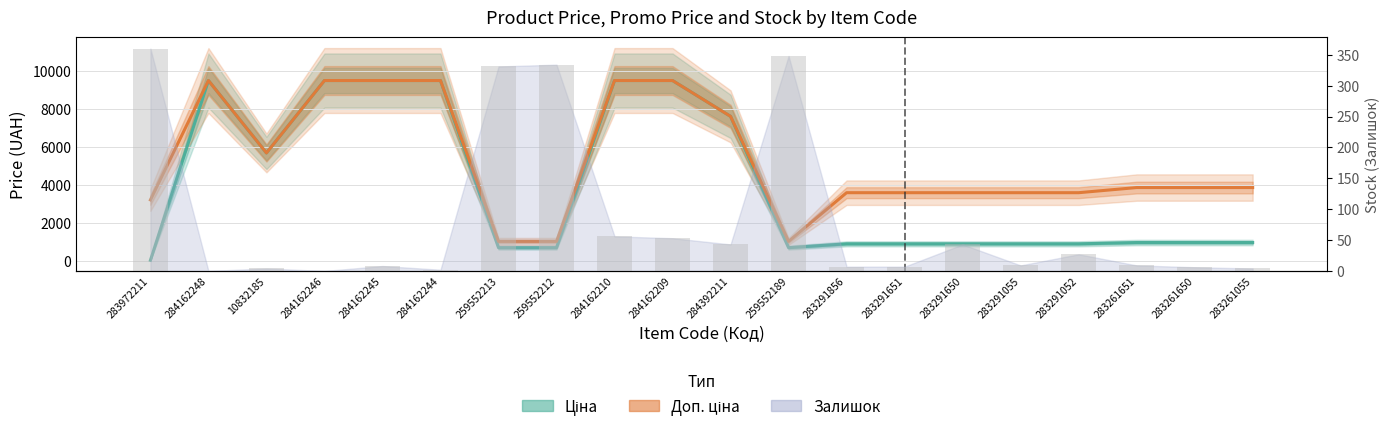

What is the difference between the Залишок values at 284162245 and 283291651?

1.0